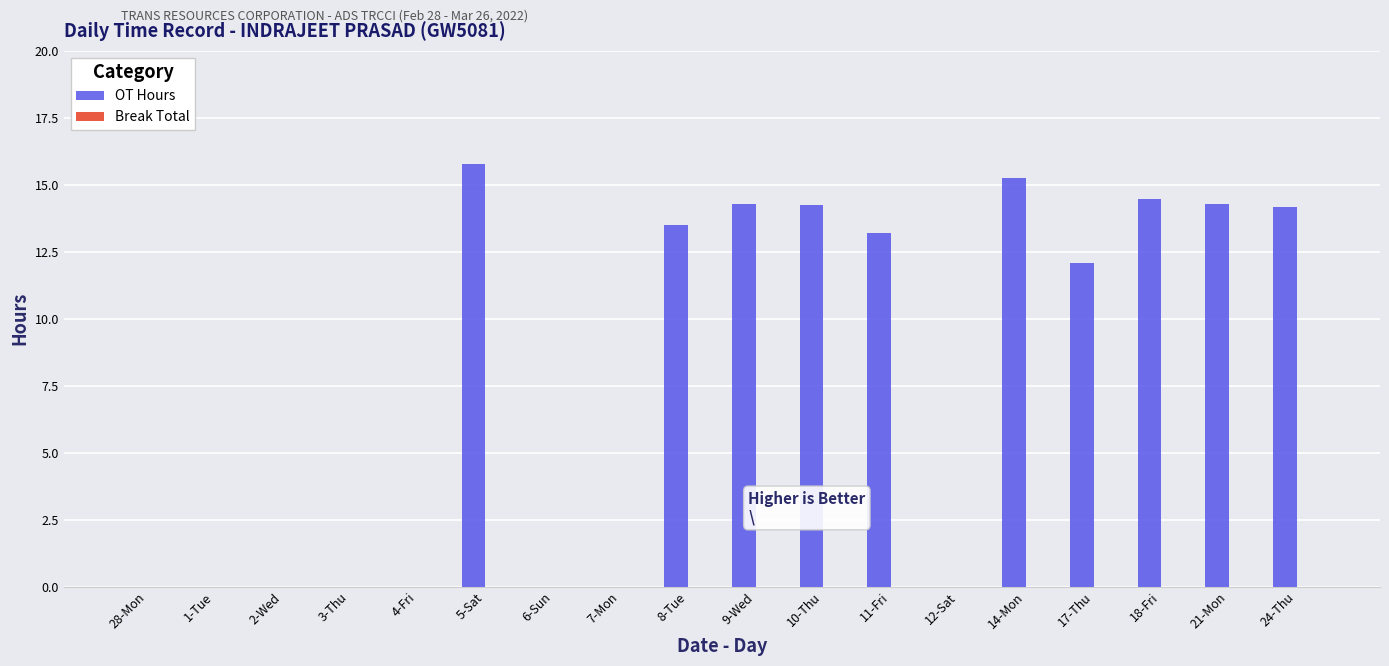

What is the greatest value displayed?

15.8